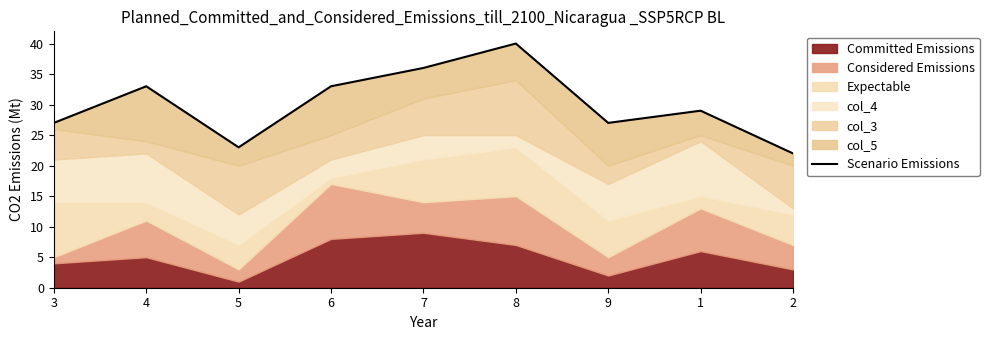

Which label corresponds to the largest value in the chart?

8